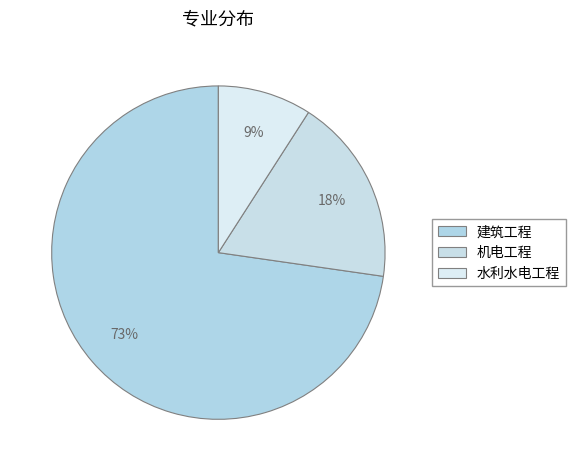

Is it true that 水利水电工程 is 2% of the pie?

False